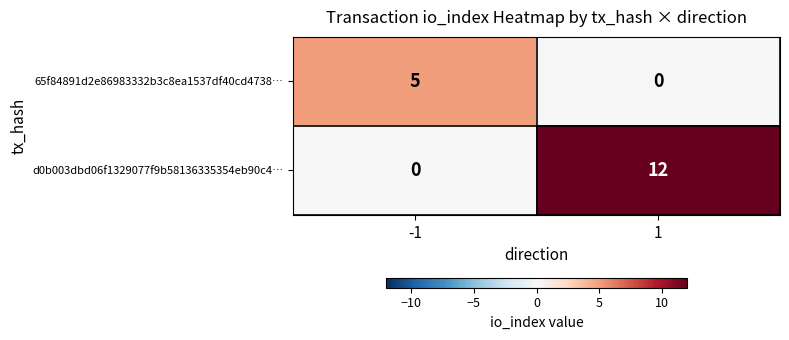

What is the difference between the maximum and minimum values in the 65f84891d2e86983332b3c8ea1537df40cd4738… series?

5